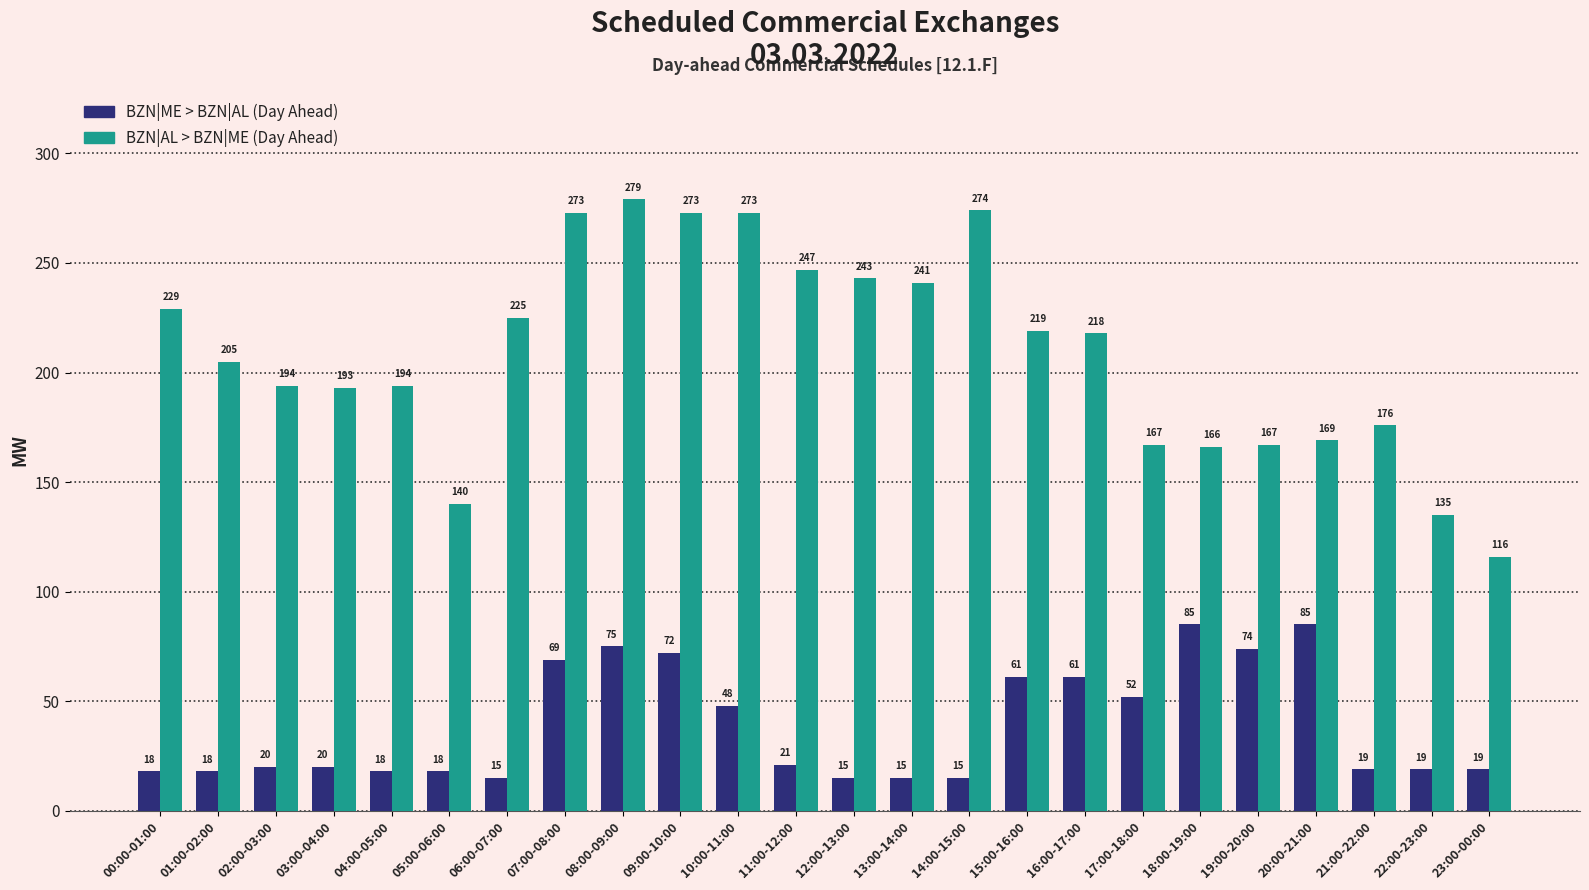

Reading left to right, extract all data points from this chart.

BZN|ME > BZN|AL (Day Ahead): 18	18	20	20	18	18	15	69	75	72	48	21	15	15	15	61	61	52	85	74	85	19	19	19
BZN|AL > BZN|ME (Day Ahead): 229	205	194	193	194	140	225	273	279	273	273	247	243	241	274	219	218	167	166	167	169	176	135	116